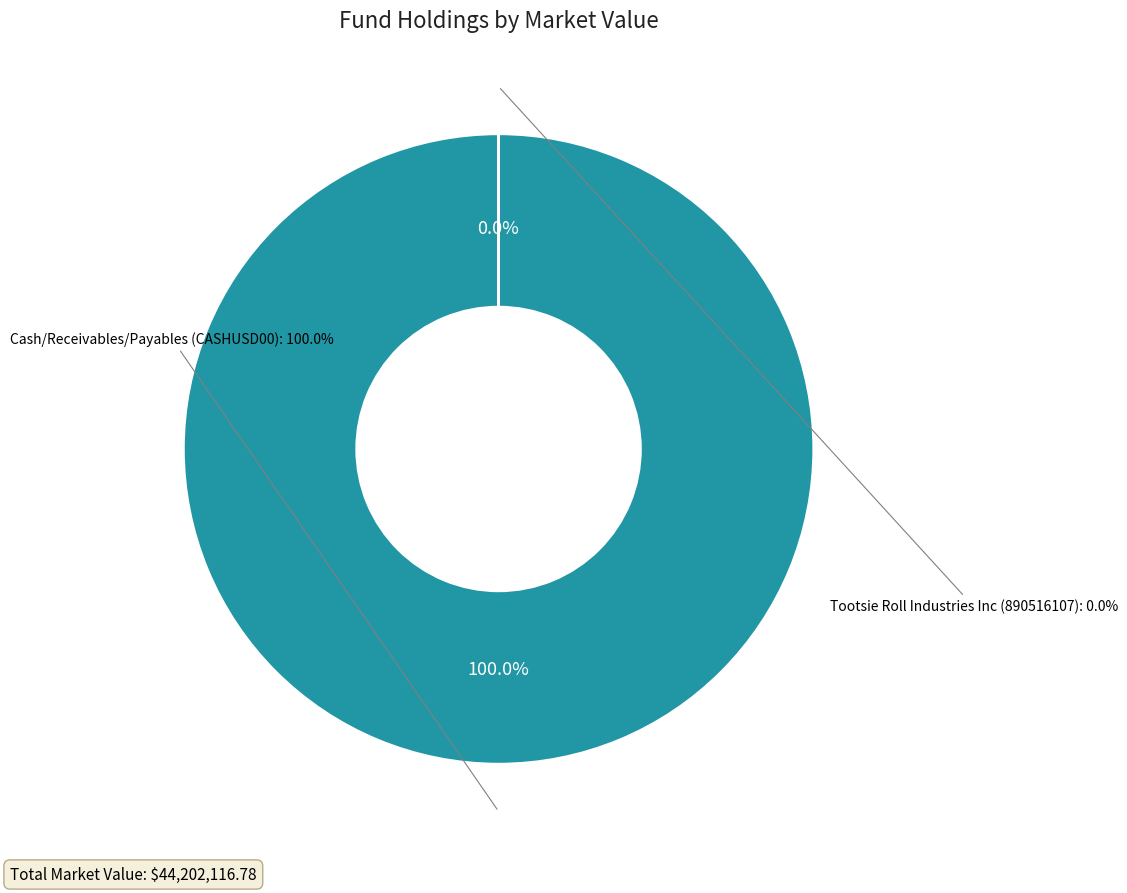

Which has a higher value, CASHUSD00 or 890516107?

CASHUSD00